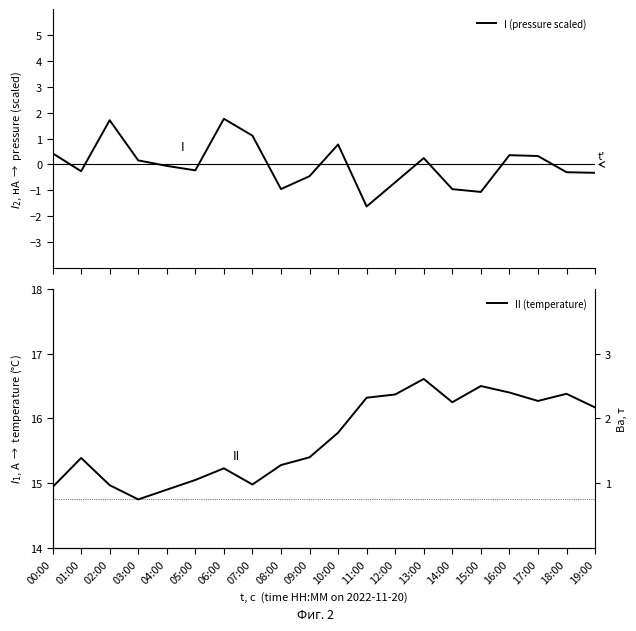

Is it true that I (pressure scaled) equals -1.0 at 12:00?

False